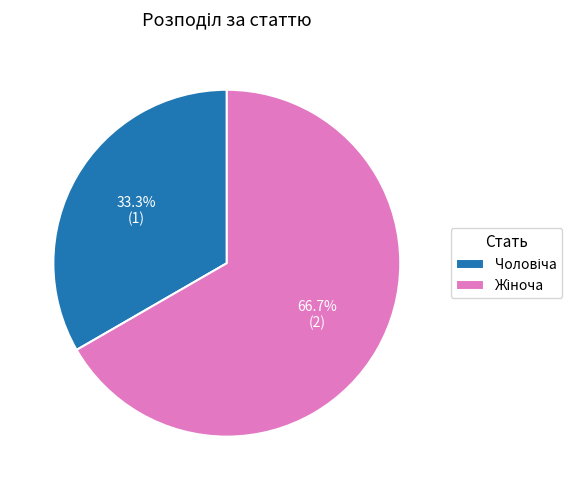

Is there a majority slice in this chart?

Yes